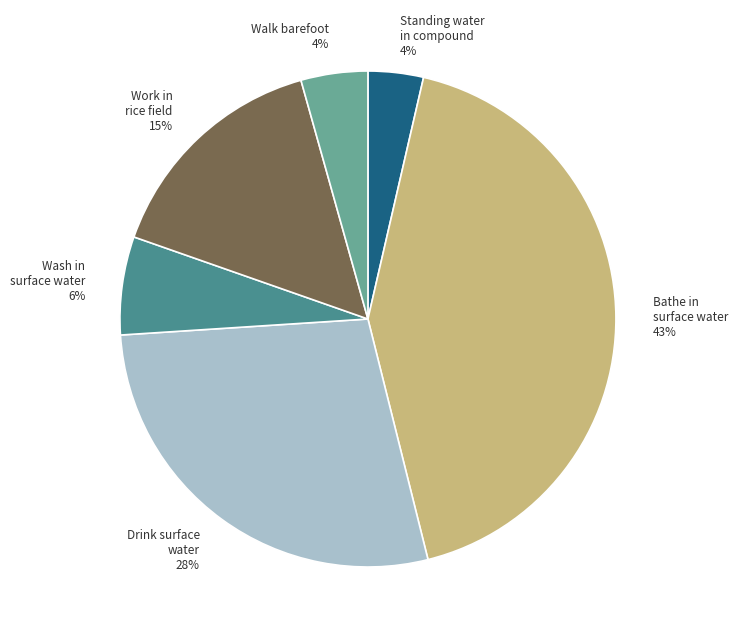

Is there any slice that represents more than half of the pie?

No